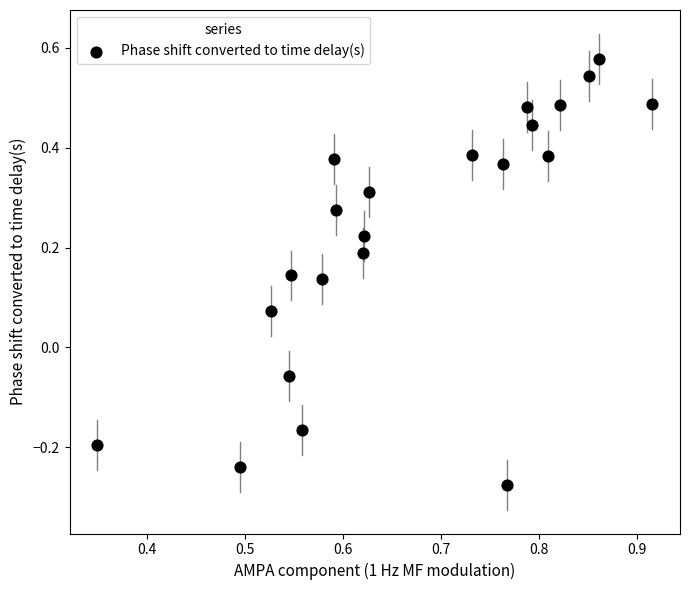

What is the range of Y values (max minus min)?

0.9